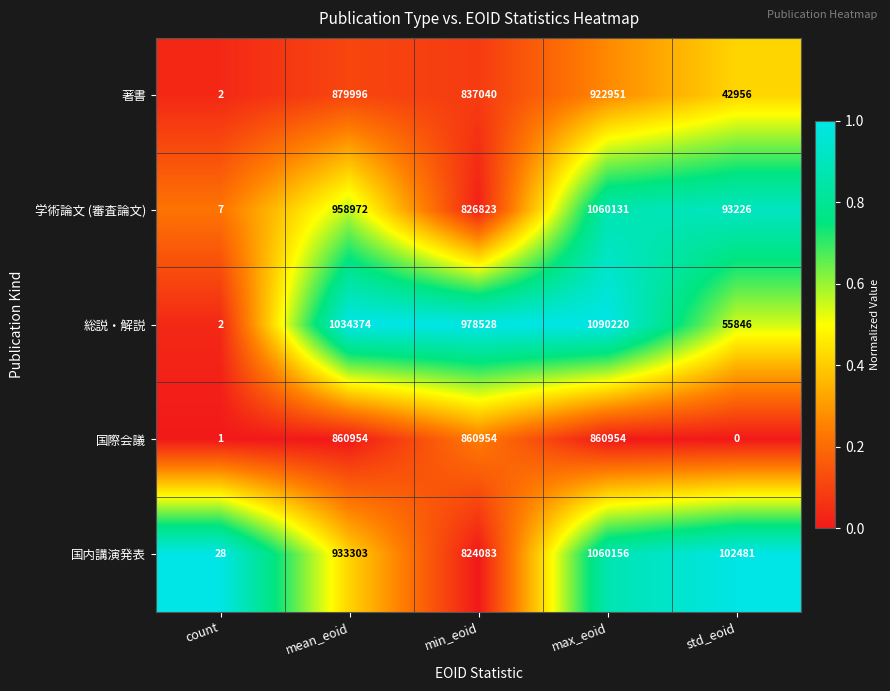

Rank the series by their maximum value, from highest to lowest.

総説・解説, 国内講演発表, 学術論文 (審査論文), 著書, 国際会議